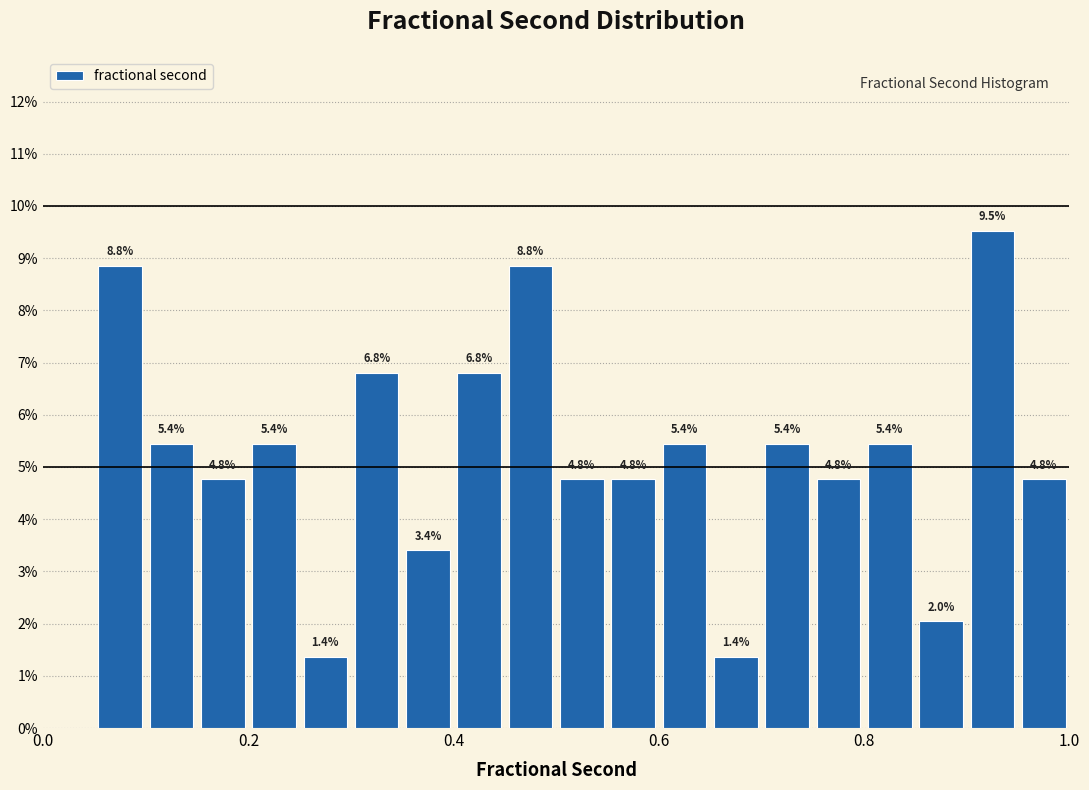

Read against the x-axis, roughly where is the centre of the tallest bar?

0.92